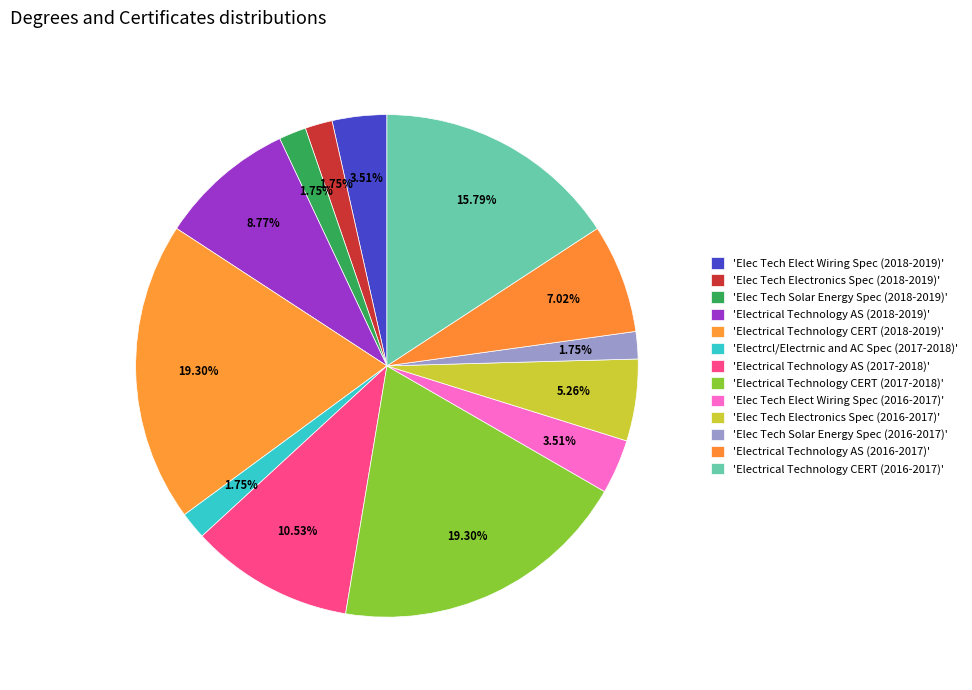

How many segments does this pie chart have?

13